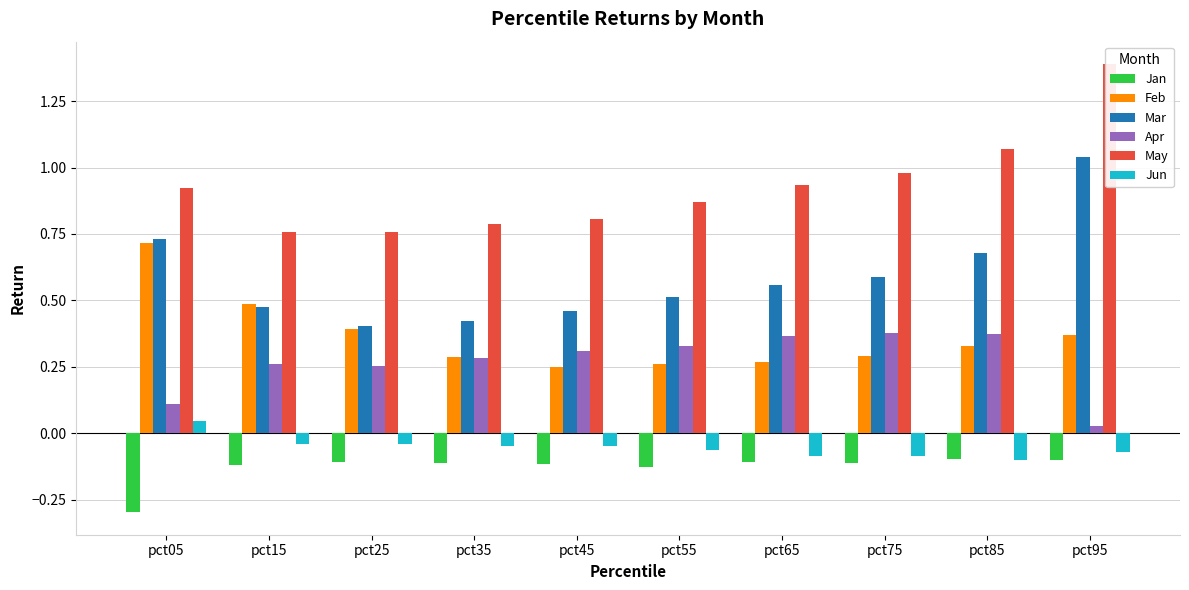

True or false: May has a value of 0.8 at pct25.

True